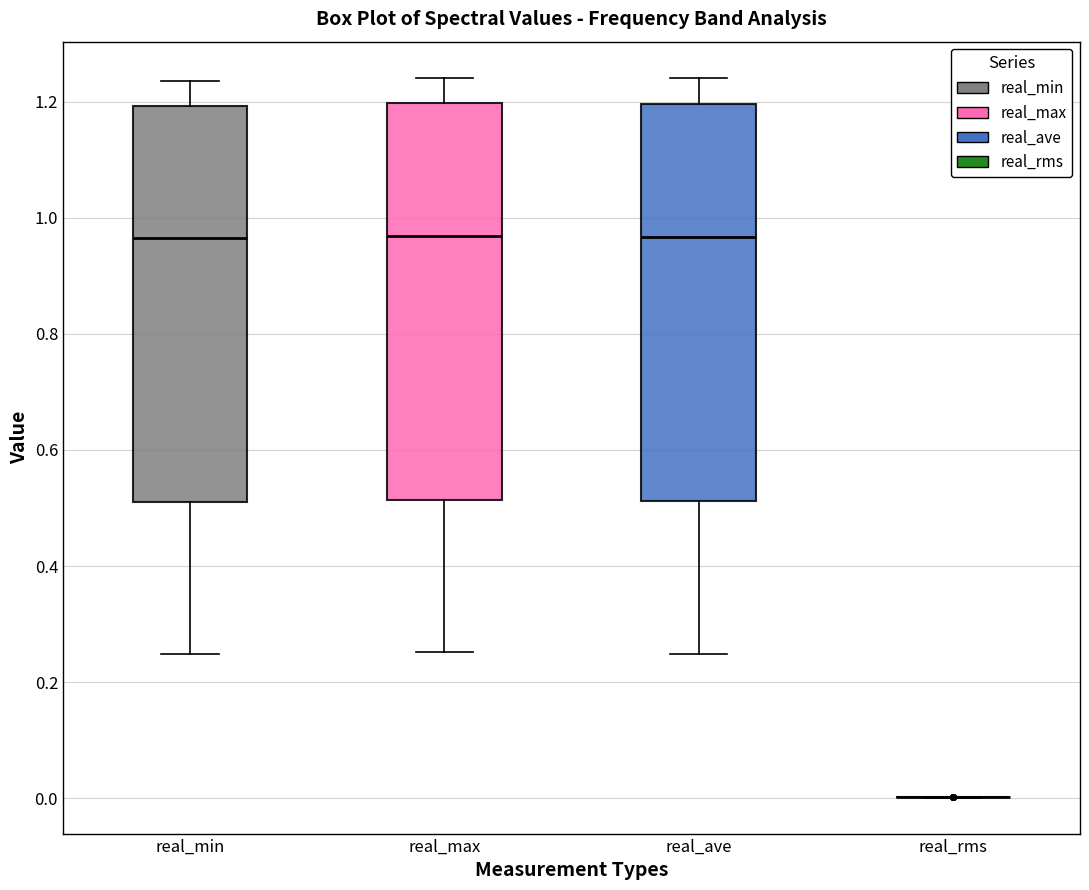

Reading left to right, transcribe this box plot: for each box, give where its median line is, the range the box spans, and where its two whiskers end, as read against the y-axis. The values are not printed on the chart, so give them approximately, as read against the axis.

real_min: median 0.96, box 0.52 to 1.20, whiskers 0.24 to 1.24
real_max: median 0.96, box 0.52 to 1.20, whiskers 0.26 to 1.24
real_ave: median 0.96, box 0.52 to 1.20, whiskers 0.24 to 1.24
real_rms: box collapsed to a line at 0.00, whiskers 0.00 to 0.00